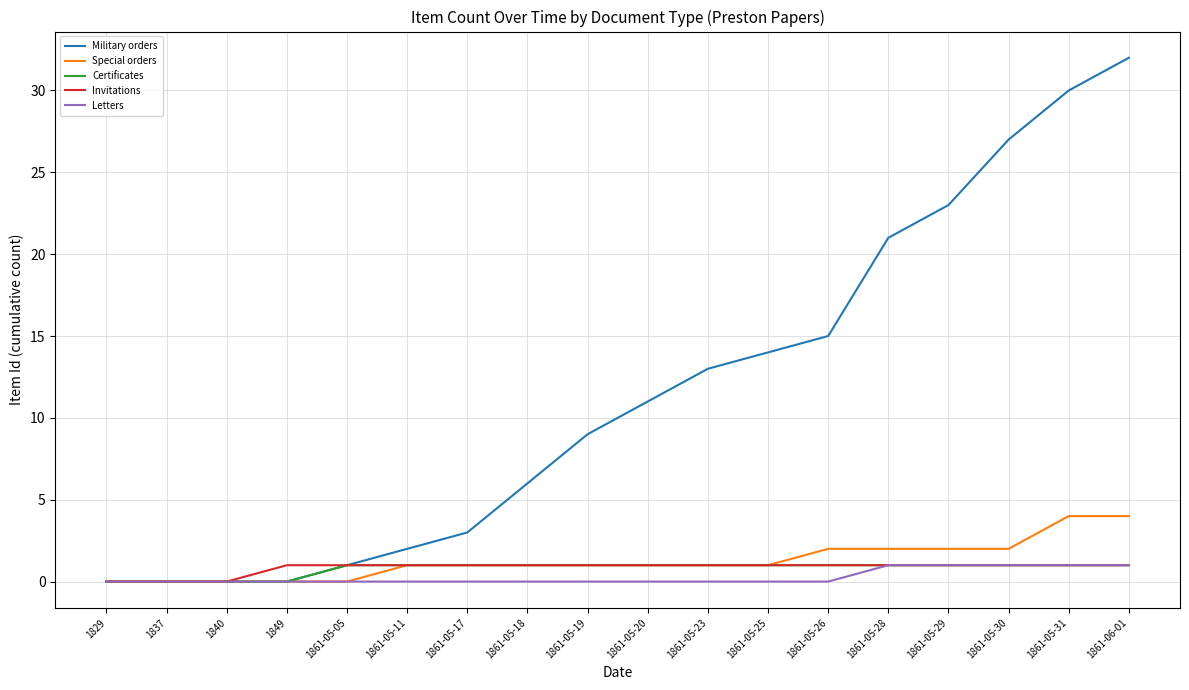

Is this an area chart (filled region under the line)?

No